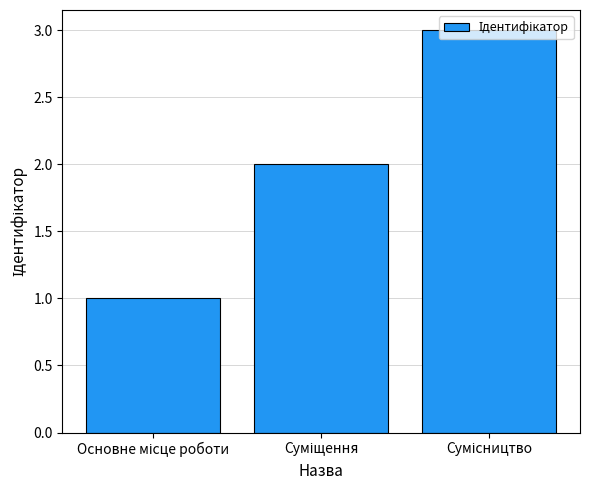

What is the difference between the second highest and minimum values?

1